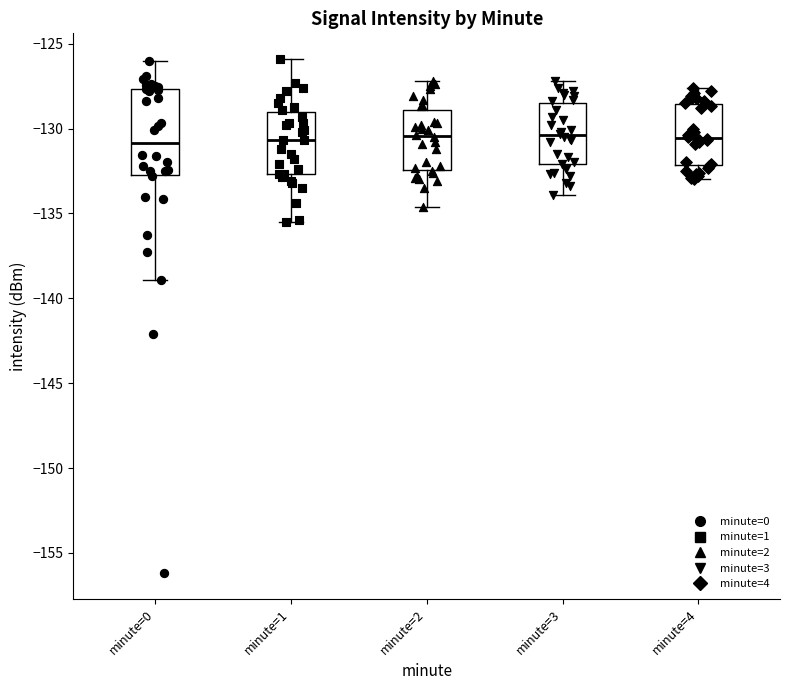

Reading left to right, read every box against the y-axis: the position of its median line, the range the box covers, and the ends of its whiskers. The values are not printed on the chart, so give them approximately, as read against the axis.

minute=0: median -131.0, box -132.5 to -127.5, whiskers -139.0 to -126.0
minute=1: median -130.5, box -132.5 to -129.0, whiskers -135.5 to -126.0
minute=2: median -130.5, box -132.5 to -129.0, whiskers -134.5 to -127.0
minute=3: median -130.5, box -132.0 to -128.5, whiskers -134.0 to -127.0
minute=4: median -130.5, box -132.0 to -128.5, whiskers -133.0 to -127.5